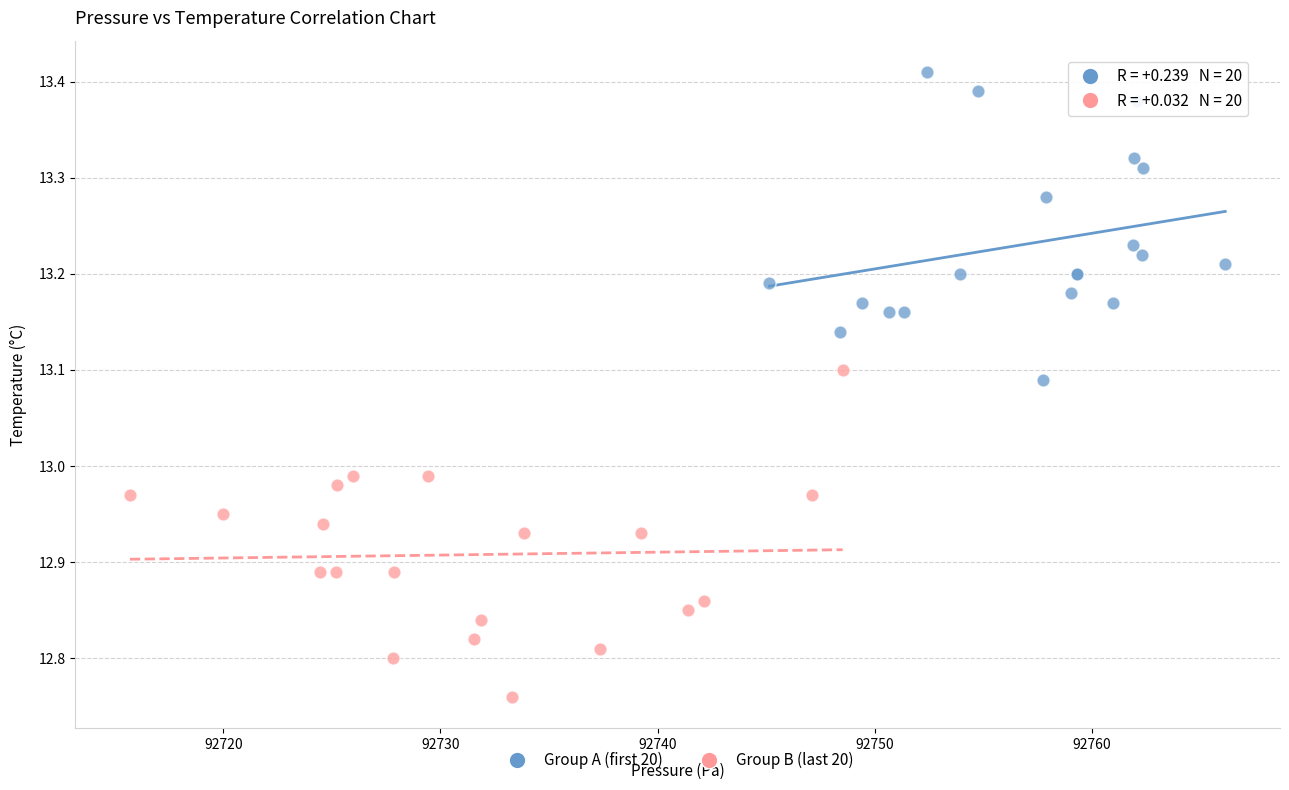

Which series contains the lowest Y value?

Group B (last 20)